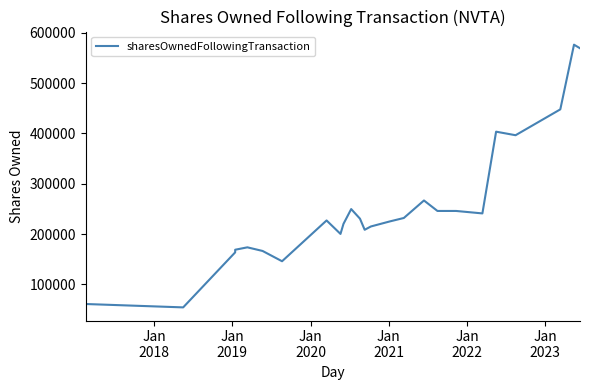

True or false: the data shows 46687 at 7.

False